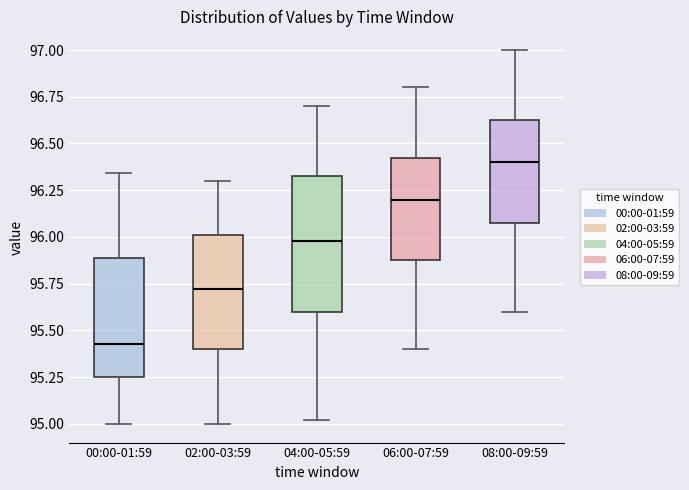

Where is the lower edge of the box for 00:00-01:59 on the y-axis? The values are not printed on the chart, so give them approximately, as read against the axis.

95.25